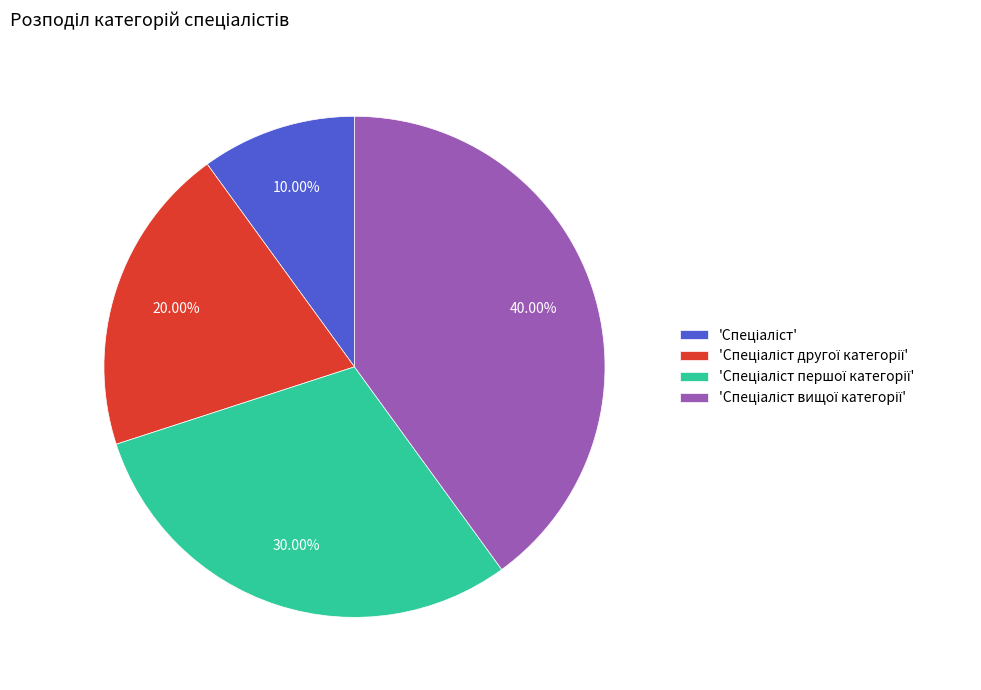

Is there a majority slice in this chart?

No